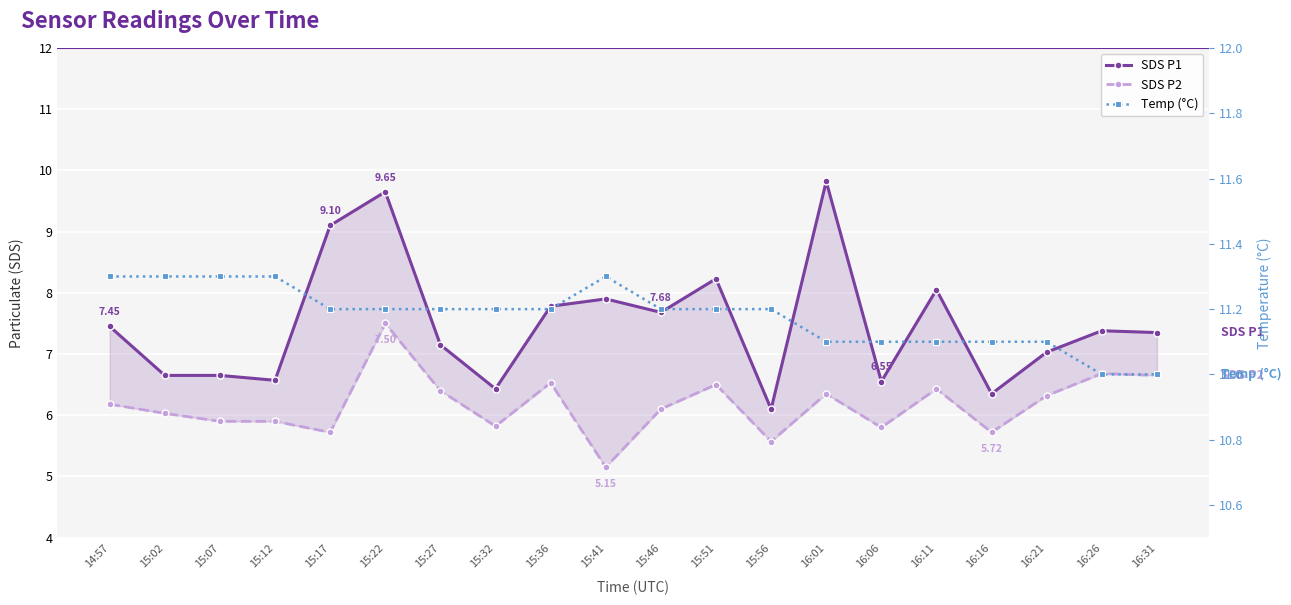

Which category has the highest value in the SDS P1 series?

16:01